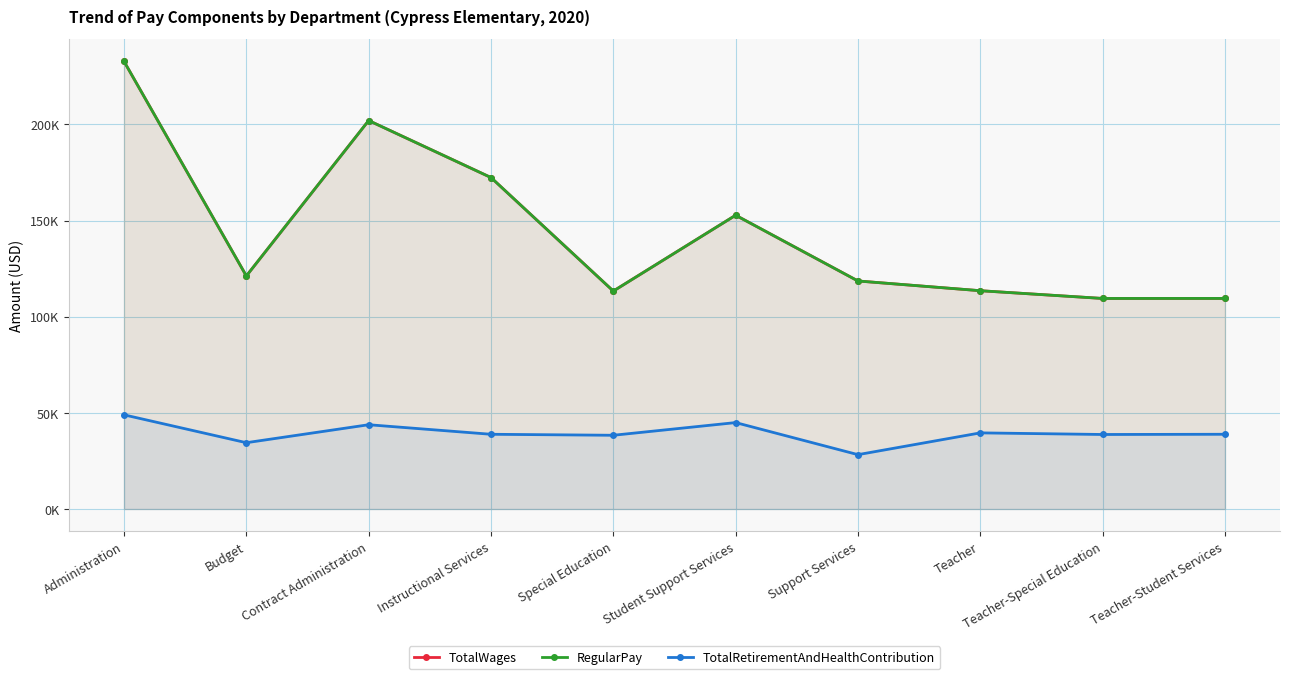

How many lines are shown in the chart?

3